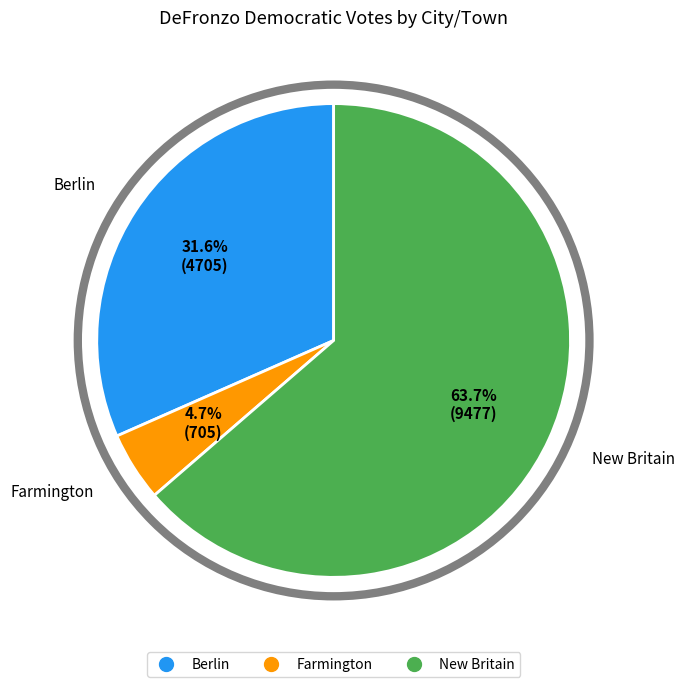

Is it true that New Britain is 64% of the pie?

True